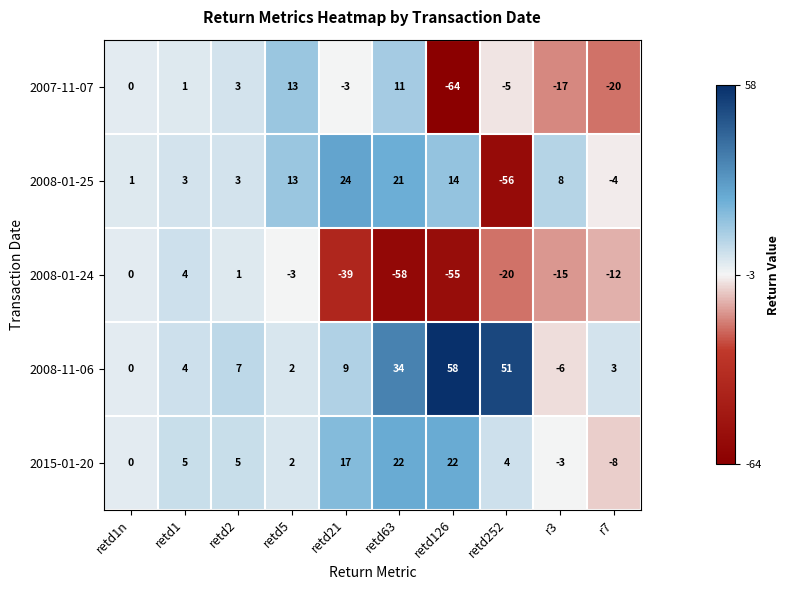

What is the difference between the maximum and minimum values in the 2008-11-06 series?

64